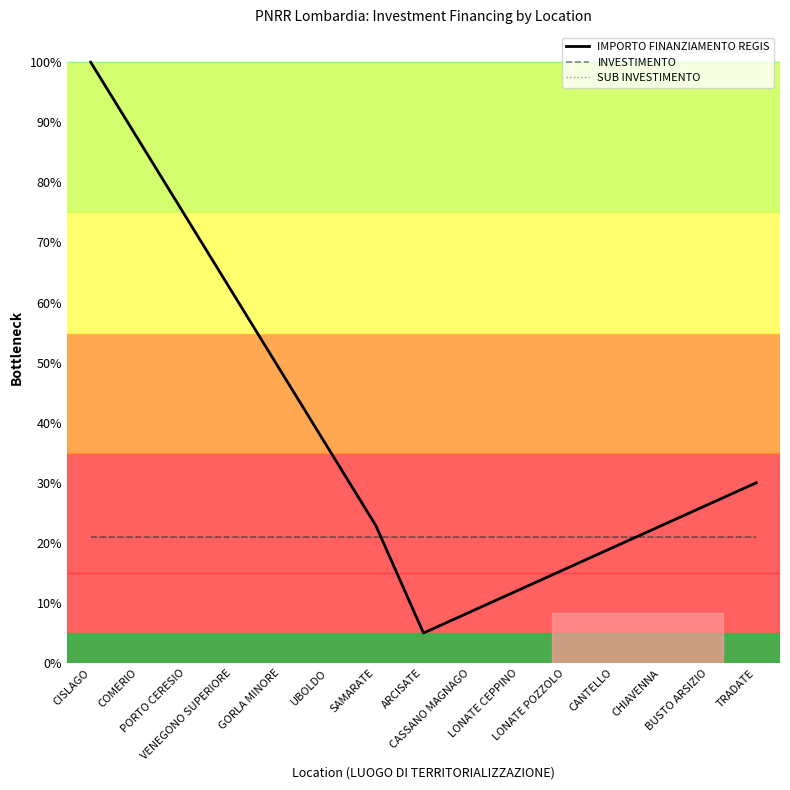

Does the chart display data point markers on the line(s)?

No